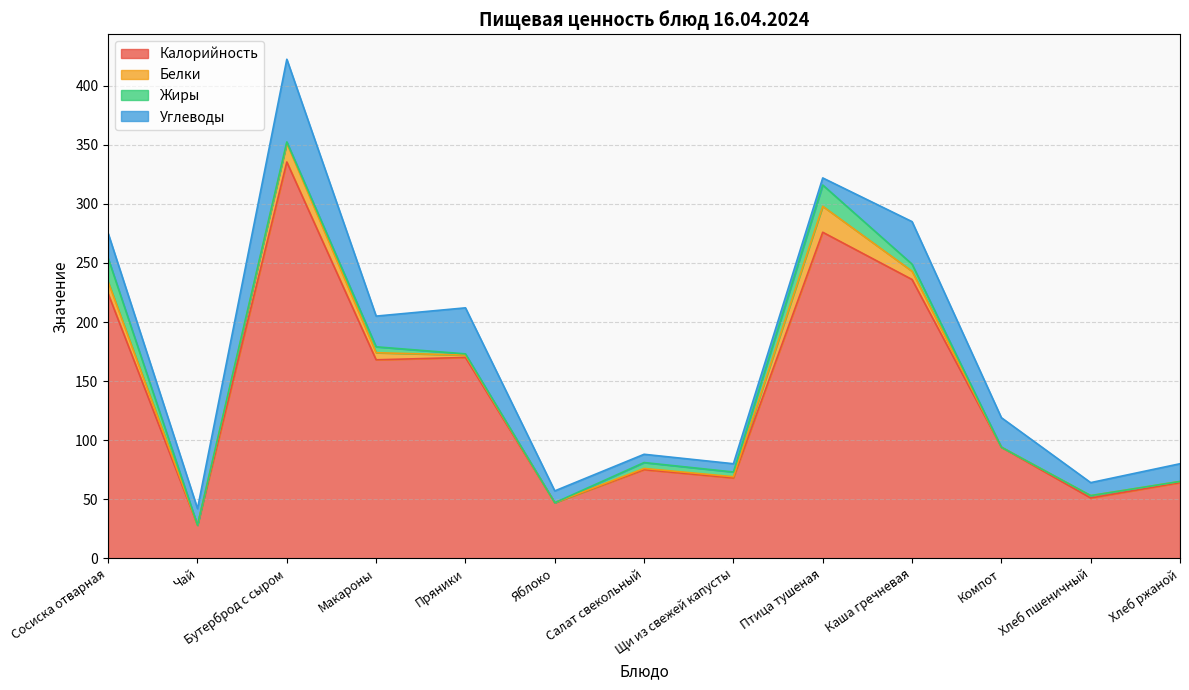

List the series in order of their peak value, highest first.

Калорийность, Углеводы, Белки, Жиры